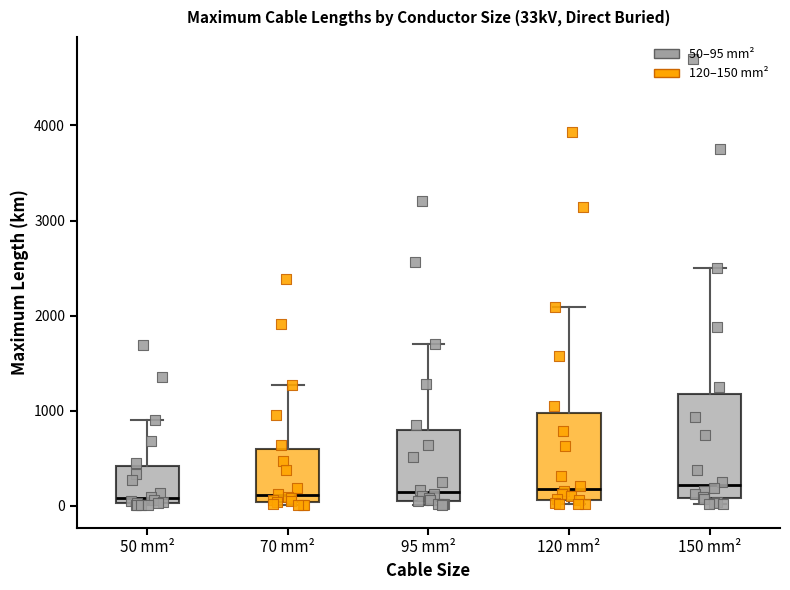

Reading left to right, read every box against the y-axis: the position of its median line, the range the box covers, and the ends of its whiskers. The values are not printed on the chart, so give them approximately, as read against the axis.

50 mm²: median 100, box 0 to 400, whiskers 0 to 900
70 mm²: median 100, box 0 to 600, whiskers 0 (just below the box's lower edge) to 1300
95 mm²: median 100 (just above the box's lower edge), box 100 to 800, whiskers 0 to 1700
120 mm²: median 200, box 100 to 1000, whiskers 0 to 2100
150 mm²: median 200, box 100 to 1200, whiskers 0 to 2500